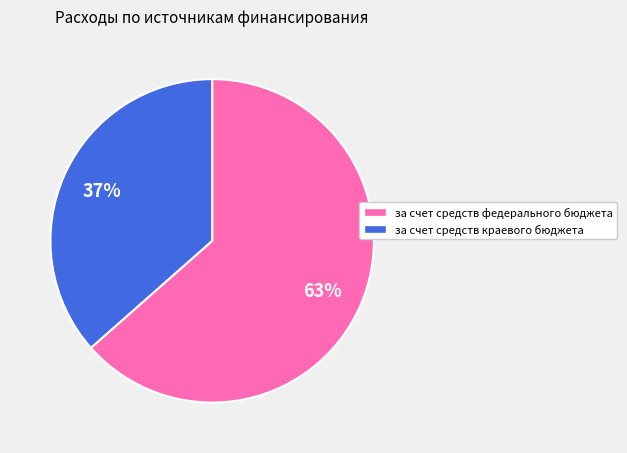

Is it true that за счет средств краевого бюджета is 44% of the pie?

False